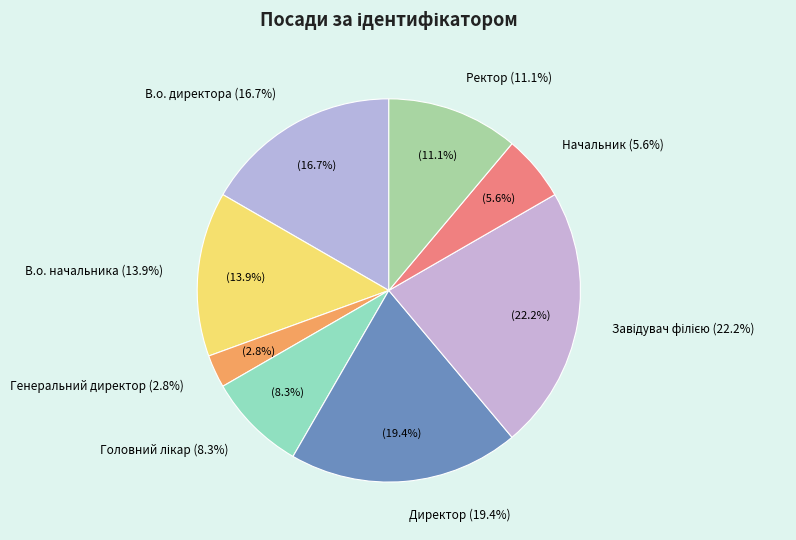

What percentage is the В.о. начальника slice, to the nearest percent?

14%